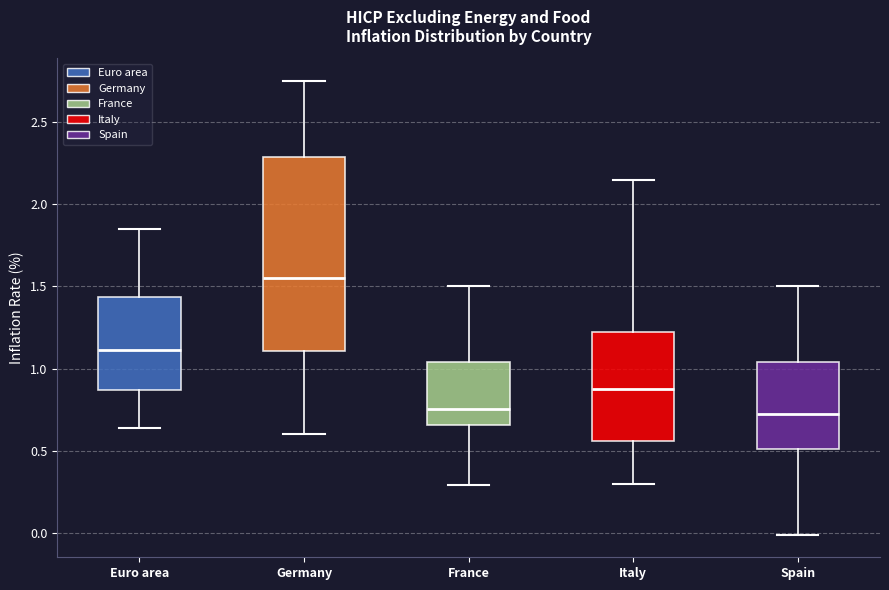

Reading left to right, read every box against the y-axis: the position of its median line, the range the box covers, and the ends of its whiskers. The values are not printed on the chart, so give them approximately, as read against the axis.

Euro area: median 1.10, box 0.85 to 1.45, whiskers 0.65 to 1.85
Germany: median 1.55, box 1.10 to 2.30, whiskers 0.60 to 2.75
France: median 0.75, box 0.65 to 1.05, whiskers 0.30 to 1.50
Italy: median 0.90, box 0.55 to 1.25, whiskers 0.30 to 2.15
Spain: median 0.75, box 0.50 to 1.05, whiskers 0.00 to 1.50